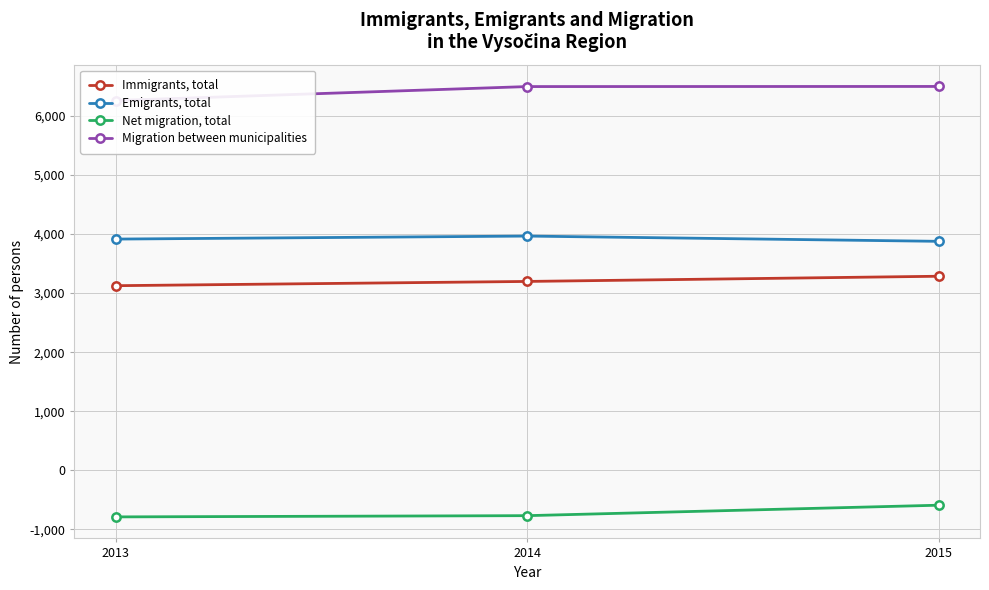

True or false: Emigrants, total has a value of 3914 at 2013.

True